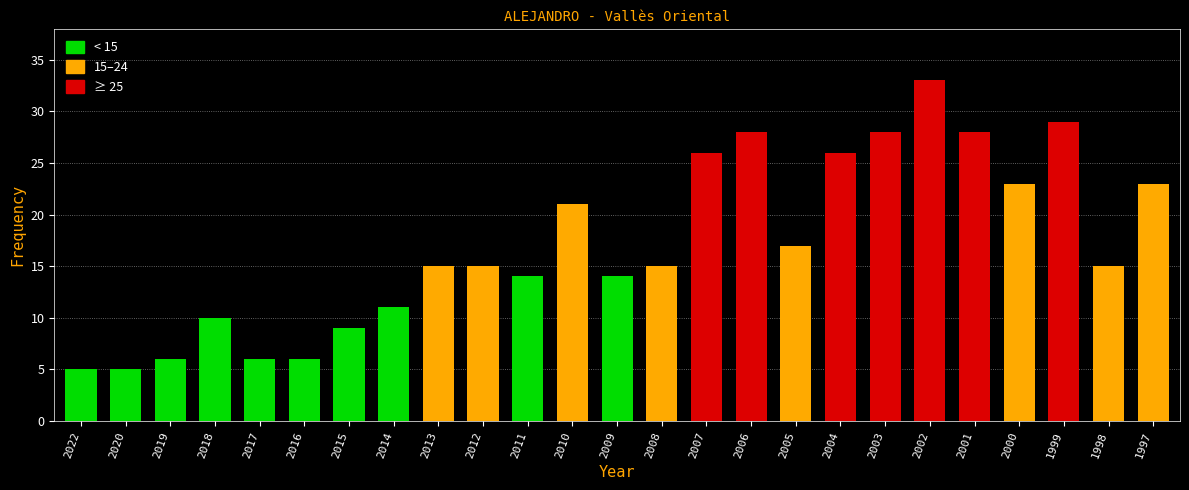

What is the value of the 1st bar from the left?

5